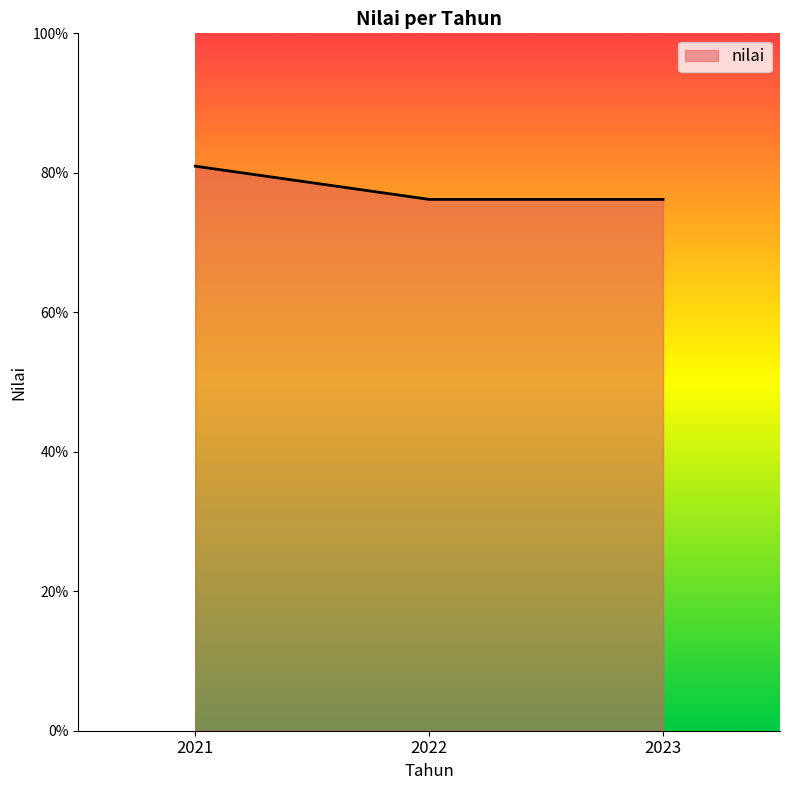

Reading left to right, list all the values displayed in this chart.

2021=81.0	2022=76.2	2023=76.2